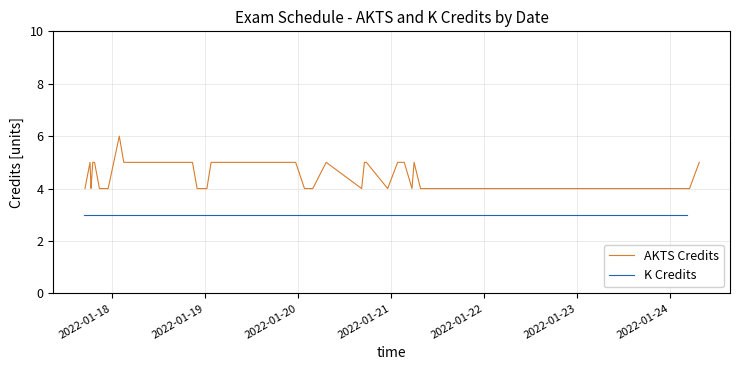

Which series has the widest spread of values?

AKTS Credits